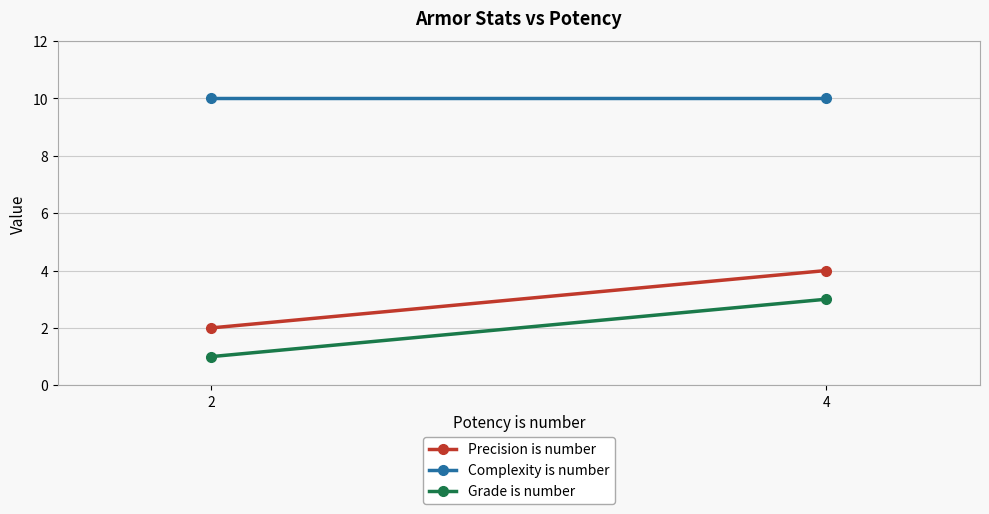

At 4, list the series in order from smallest to largest.

Grade is number, Precision is number, Complexity is number